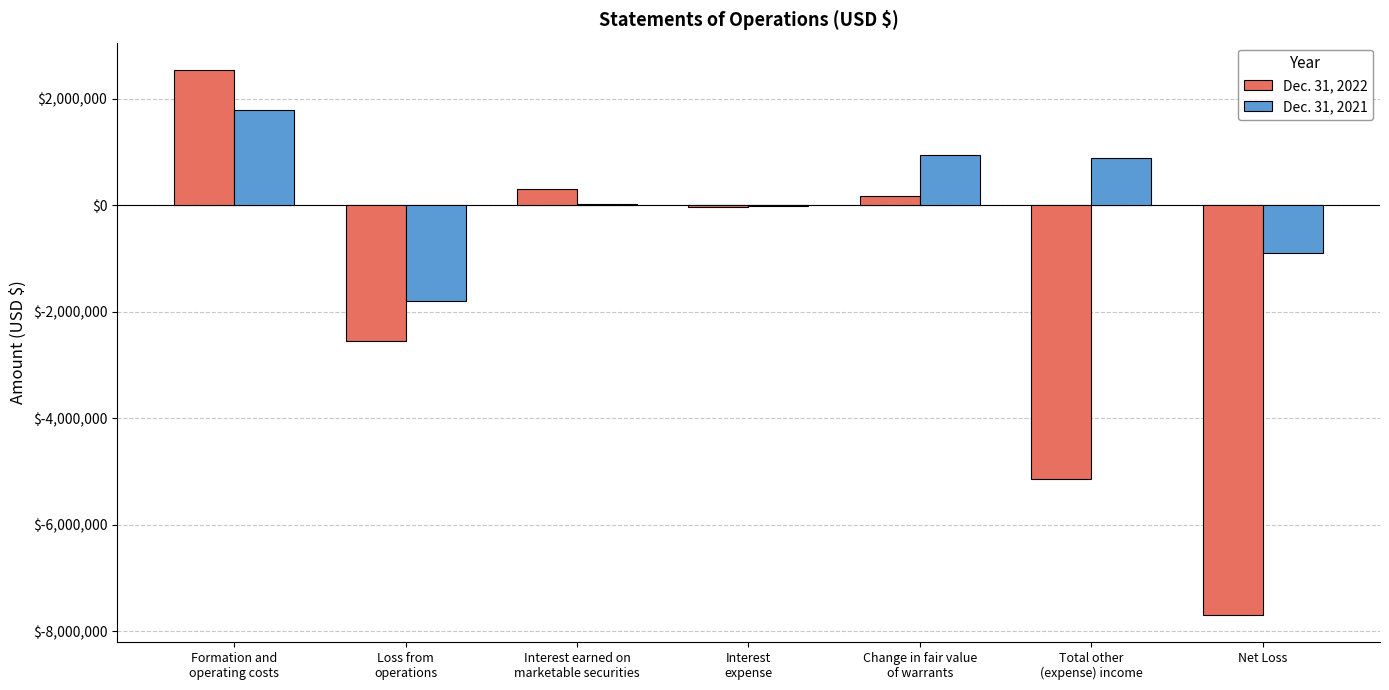

Which series has the largest total across all categories?

Dec. 31, 2021